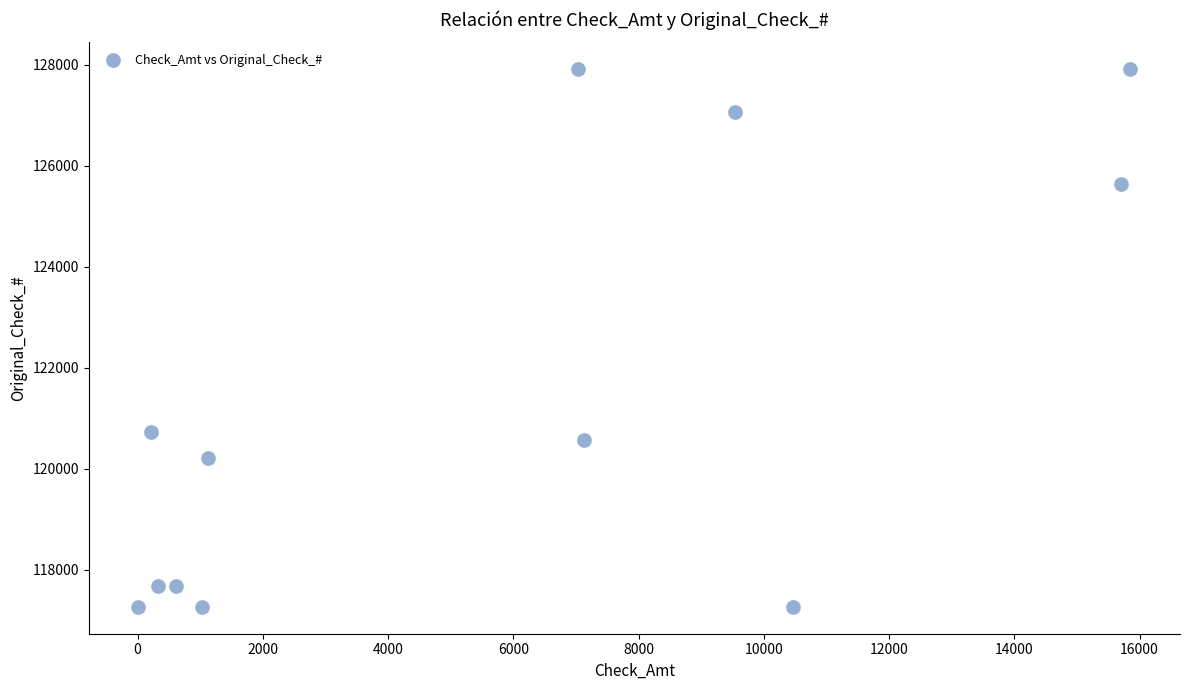

What Y value in the scatter plot is closest to 122588?

120719